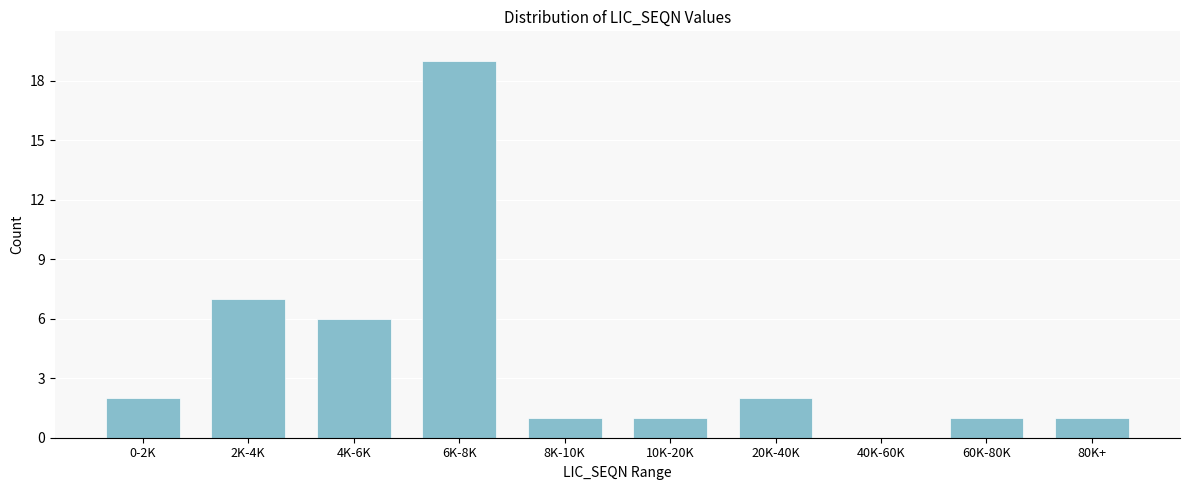

Reading left to right, transcribe all the data shown in this chart.

0-2K=2	2K-4K=7	4K-6K=6	6K-8K=19	8K-10K=1	10K-20K=1	20K-40K=2	40K-60K=0	60K-80K=1	80K+=1